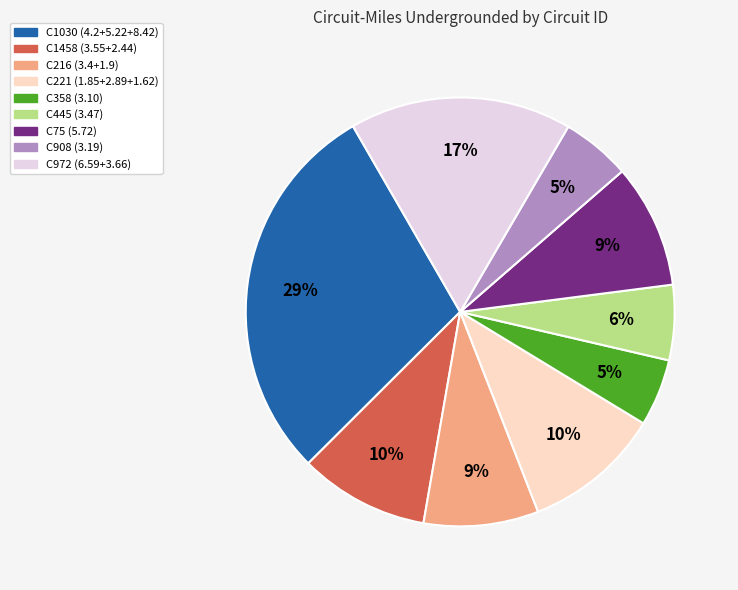

Is C75 the majority of the pie?

No